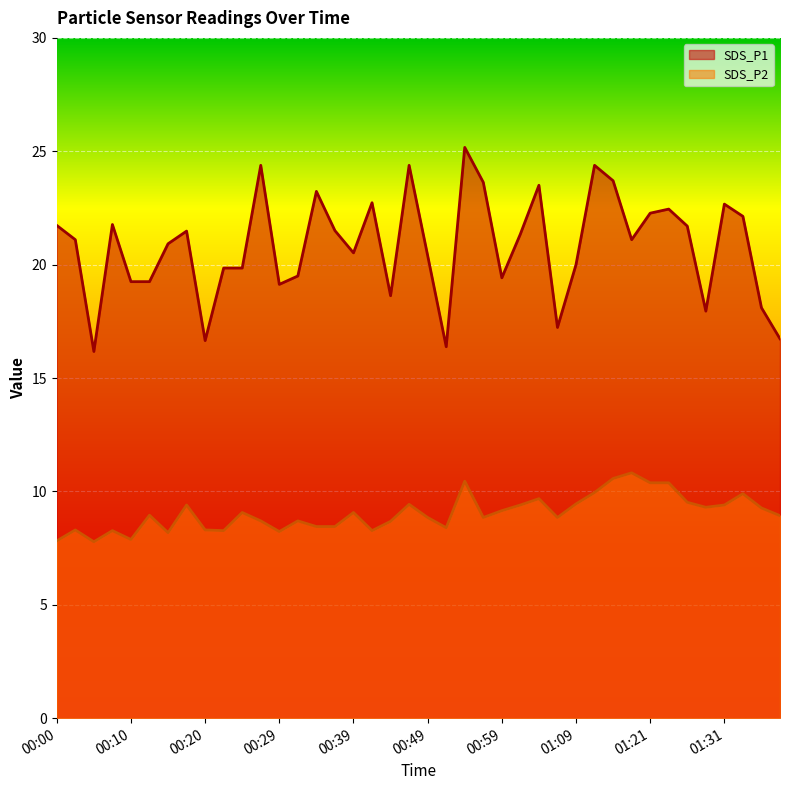

What is the label of the 20th point from the left?

00:47